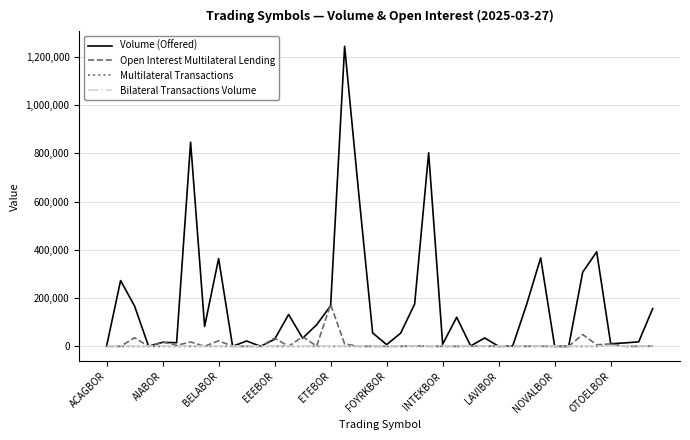

Which series has the widest spread of values?

Volume (Offered)